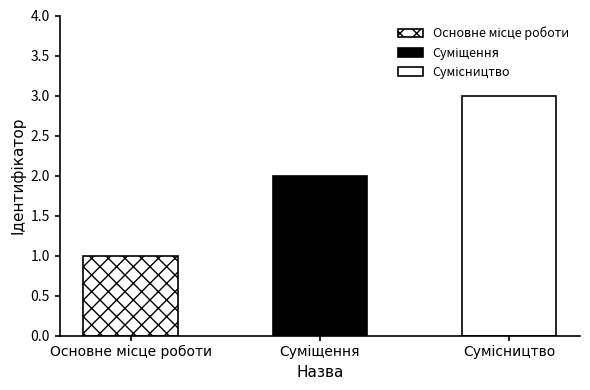

Which label corresponds to the smallest value in the chart?

Основне місце роботи